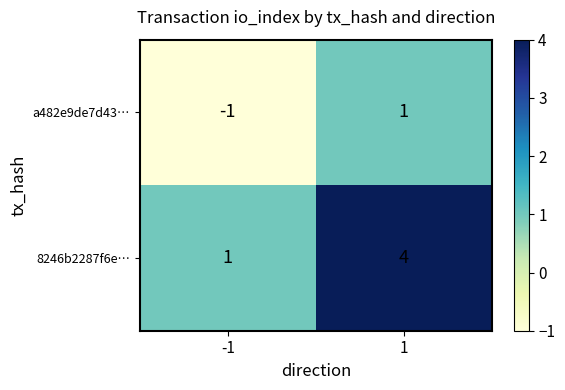

What is the total value across all series at 1?

5